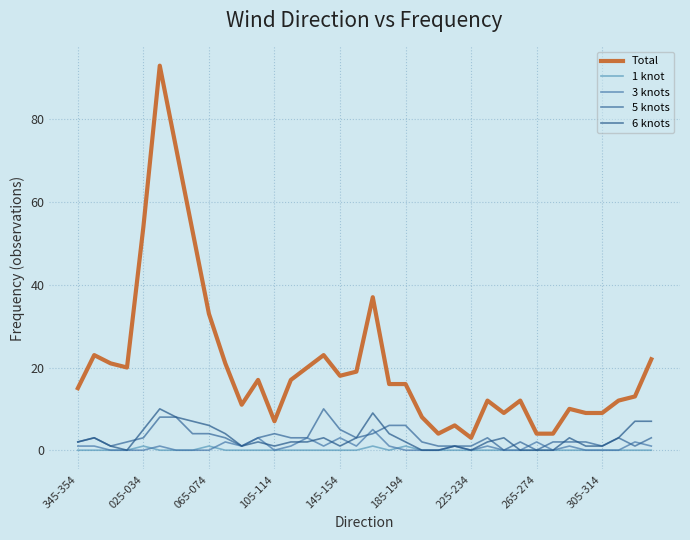

Which series has the largest range (max minus min)?

Total